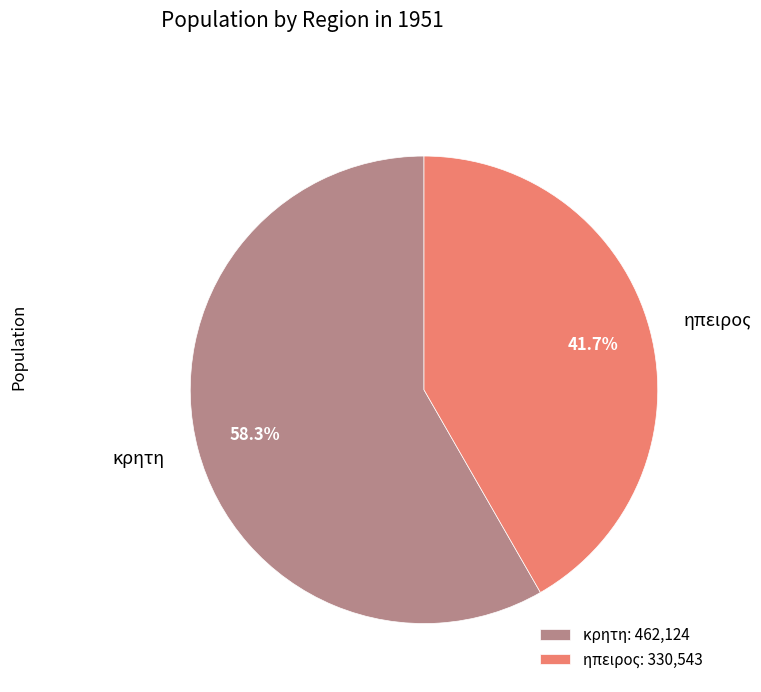

The κρητη slice represents 58% of the pie. True or false?

True